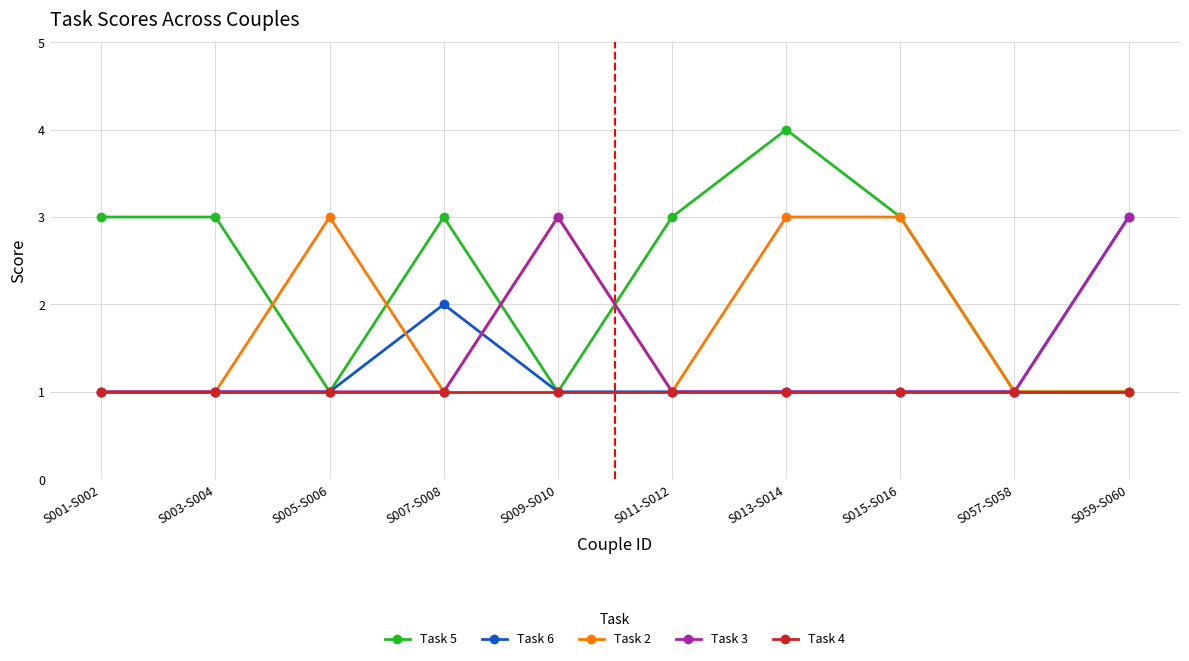

Which series has the widest spread of values?

Task 5